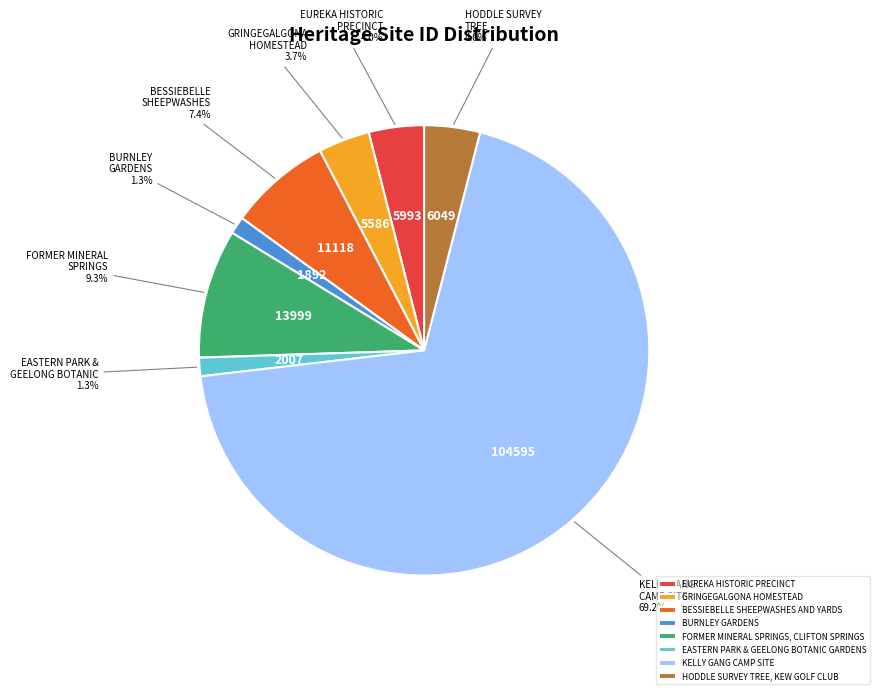

To the nearest percent, what portion does BURNLEY GARDENS represent?

1%